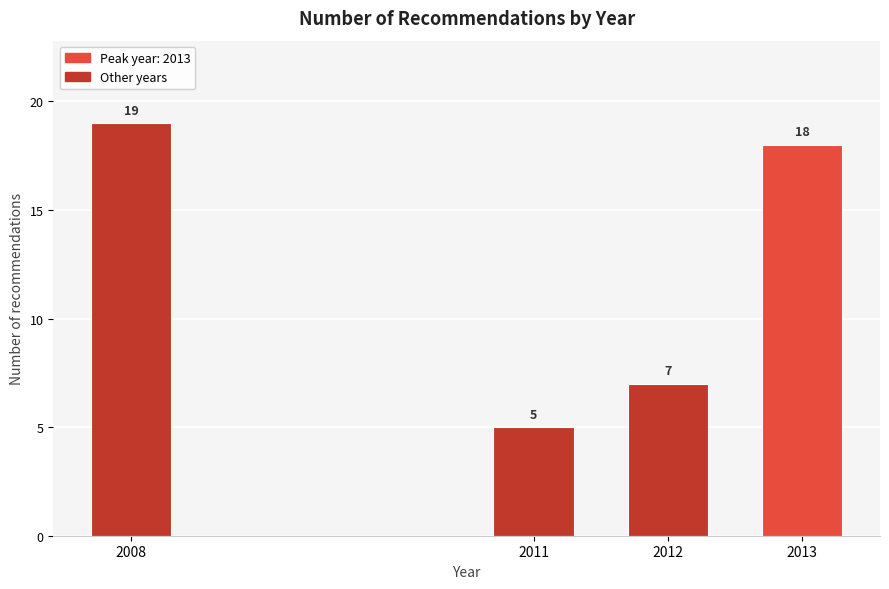

Reading left to right, what are all the values shown in this chart?

19	5	7	18